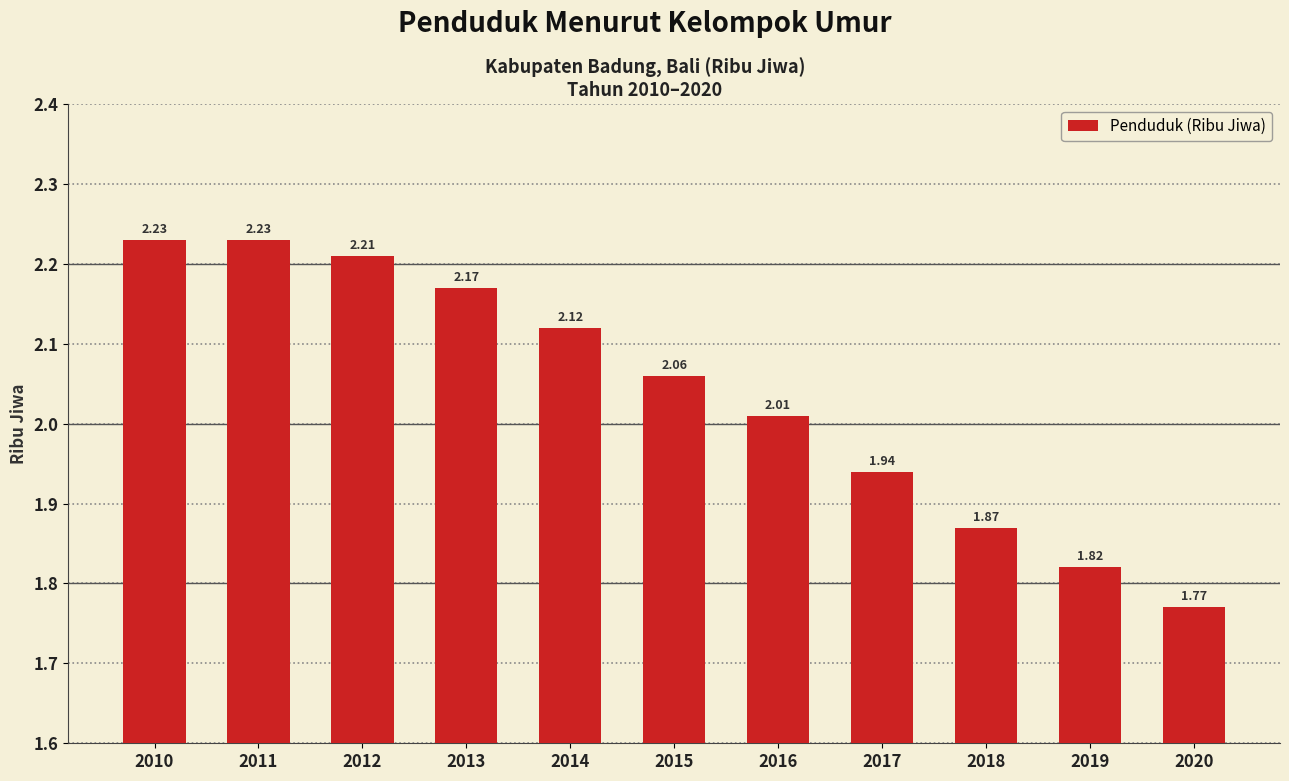

Between 2016 and 2015, which is larger?

2015